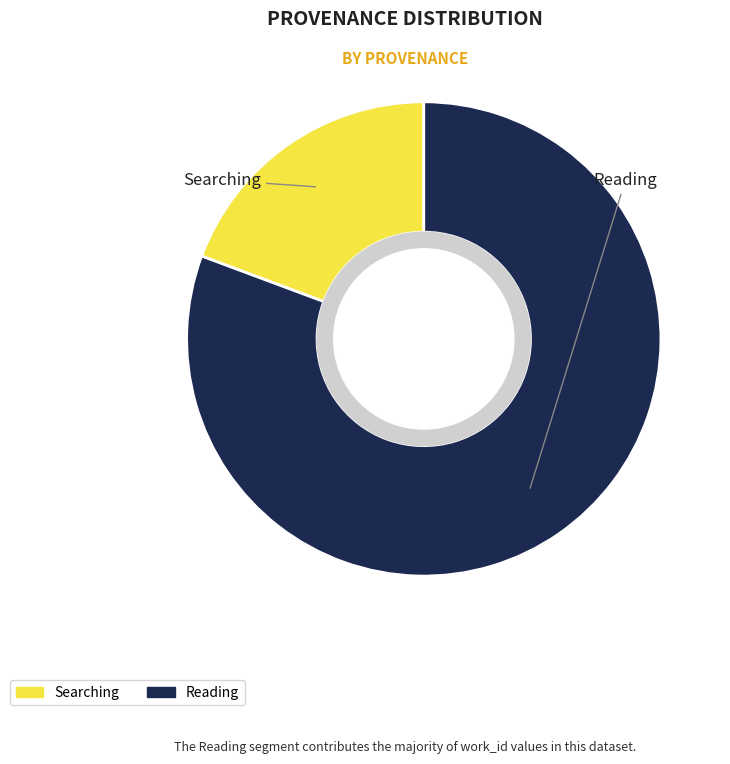

Does any single category account for the majority?

Yes